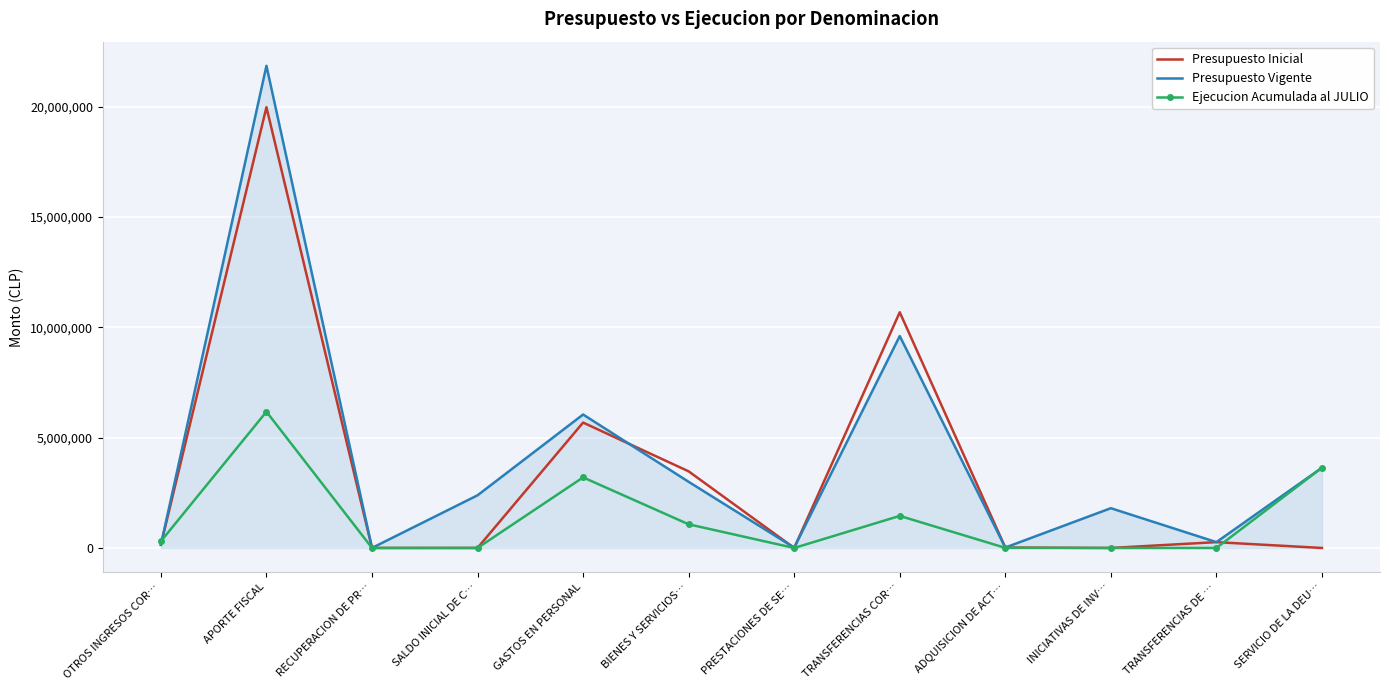

What is the approximate value of Presupuesto Inicial at OTROS INGRESOS COR…, to the nearest 10?

146110